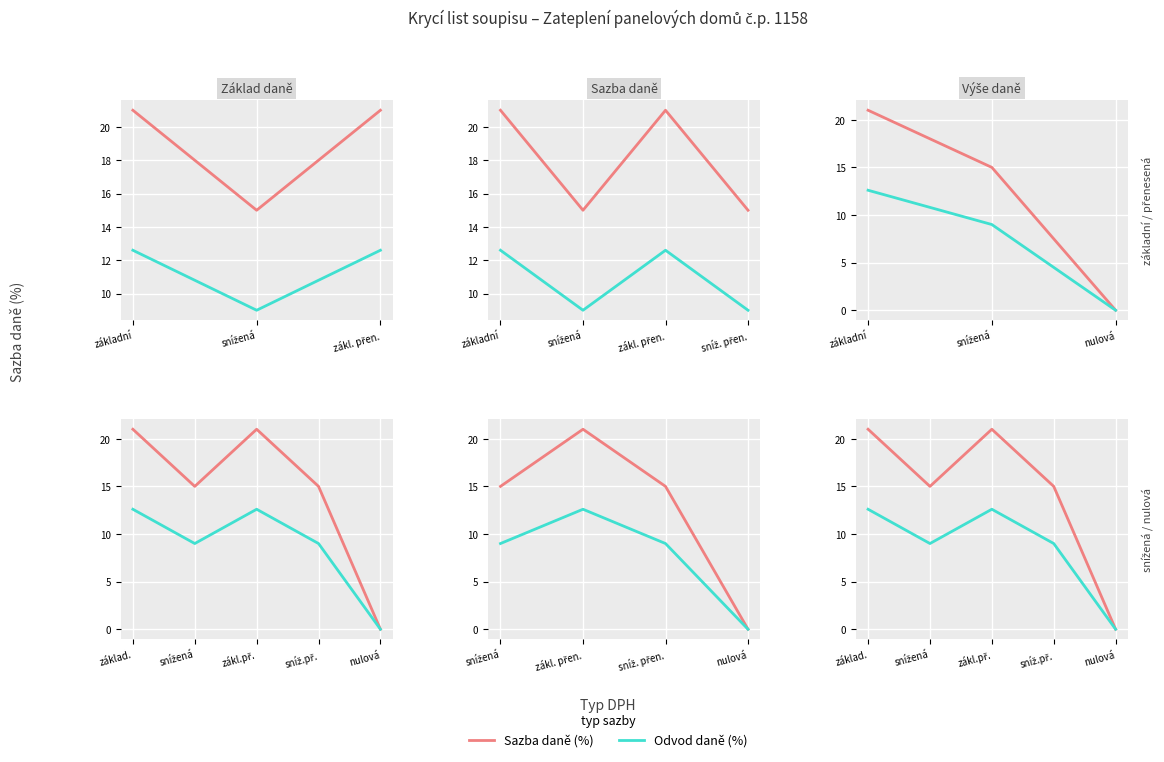

Which series has the largest range (max minus min)?

Sazba daně (%)